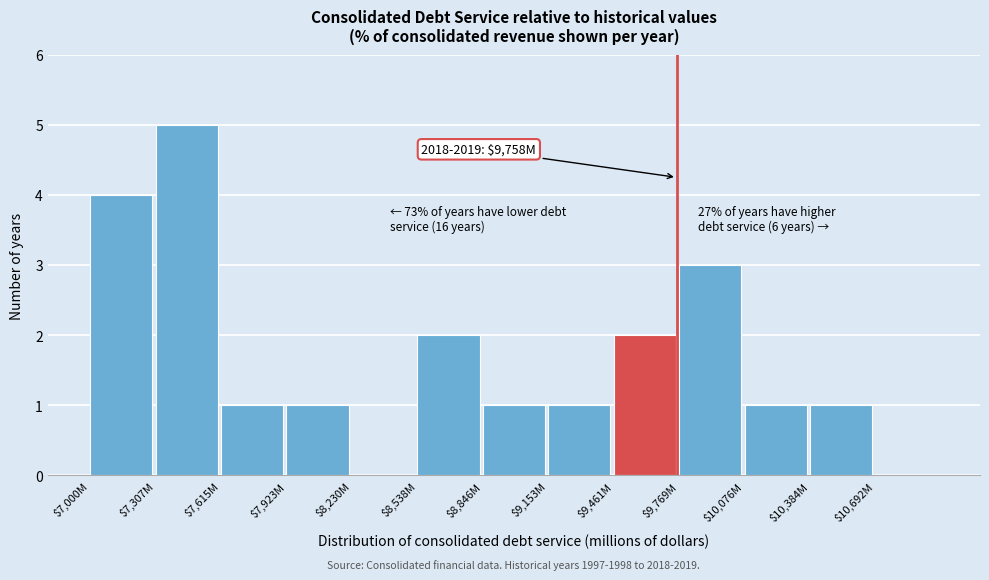

What is the sum of all values?

22